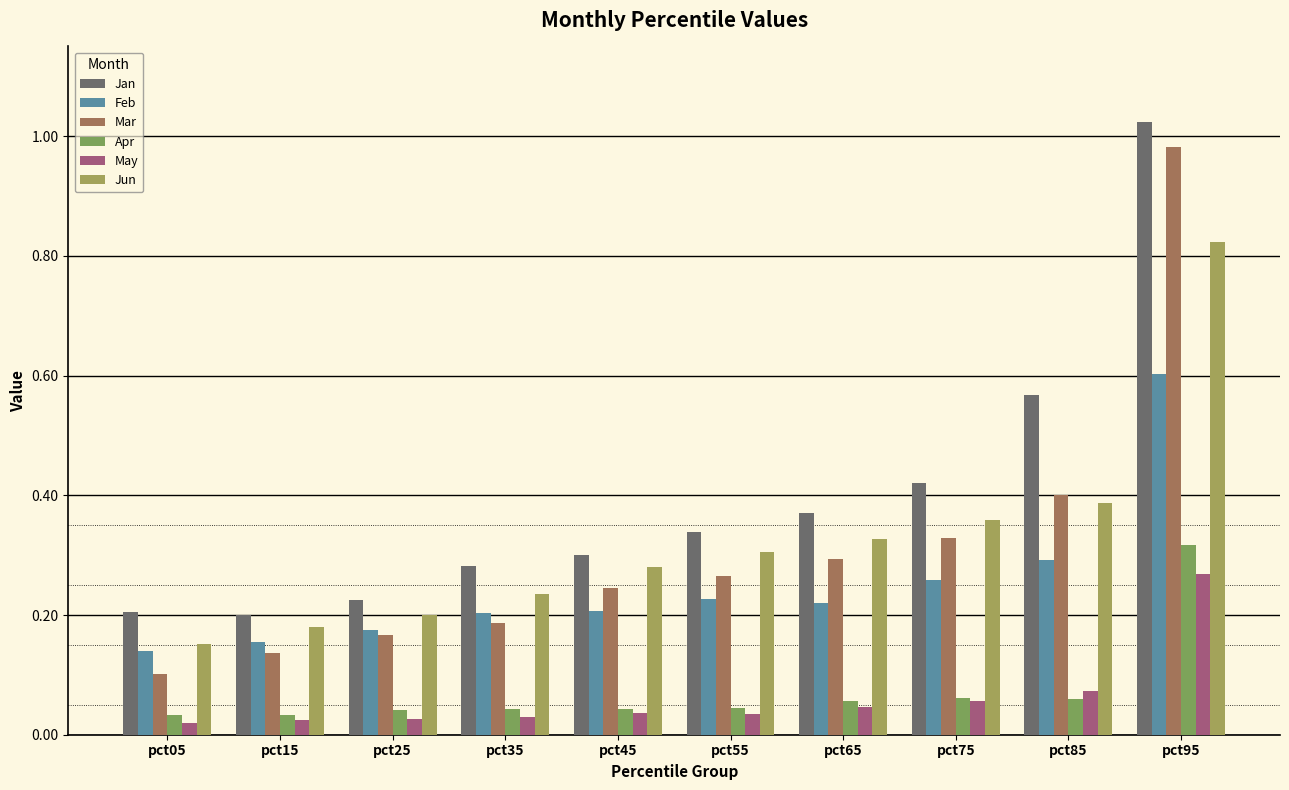

Does the chart contain any negative values?

No